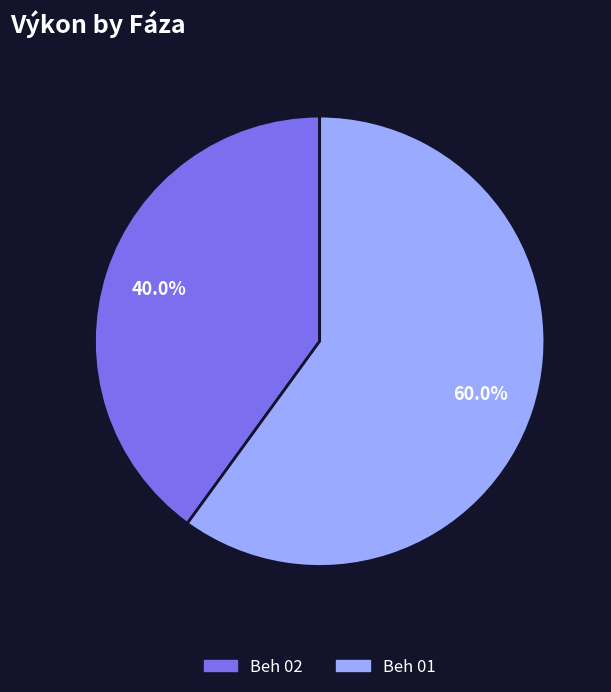

To the nearest percent, what is the difference between the largest and smallest slice percentages?

20%